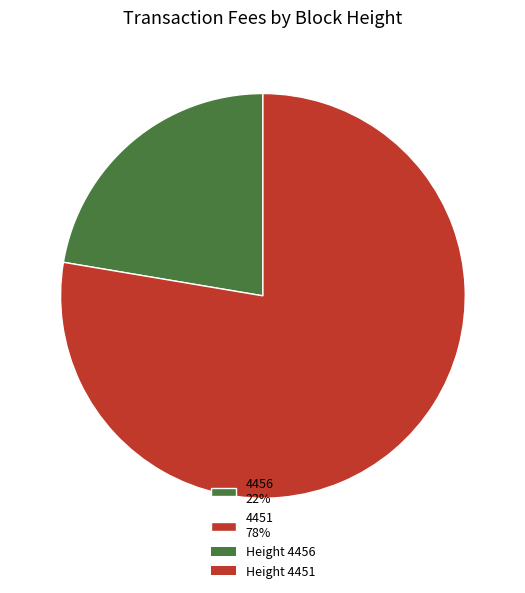

The 4456 slice represents 29% of the pie. True or false?

False